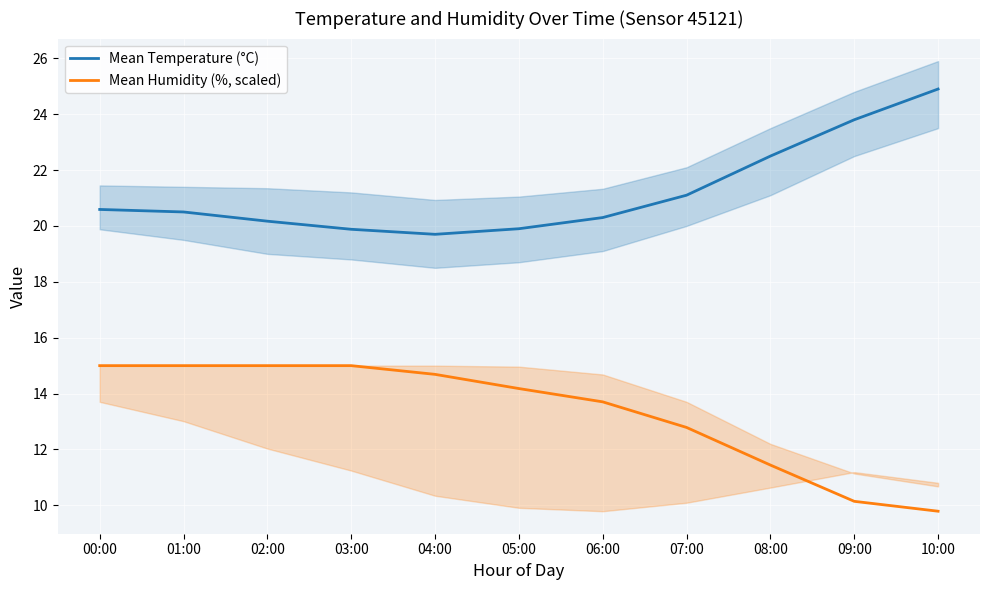

True or false: Mean Temperature (°C) and Mean Humidity (%, scaled) intersect in this chart.

False